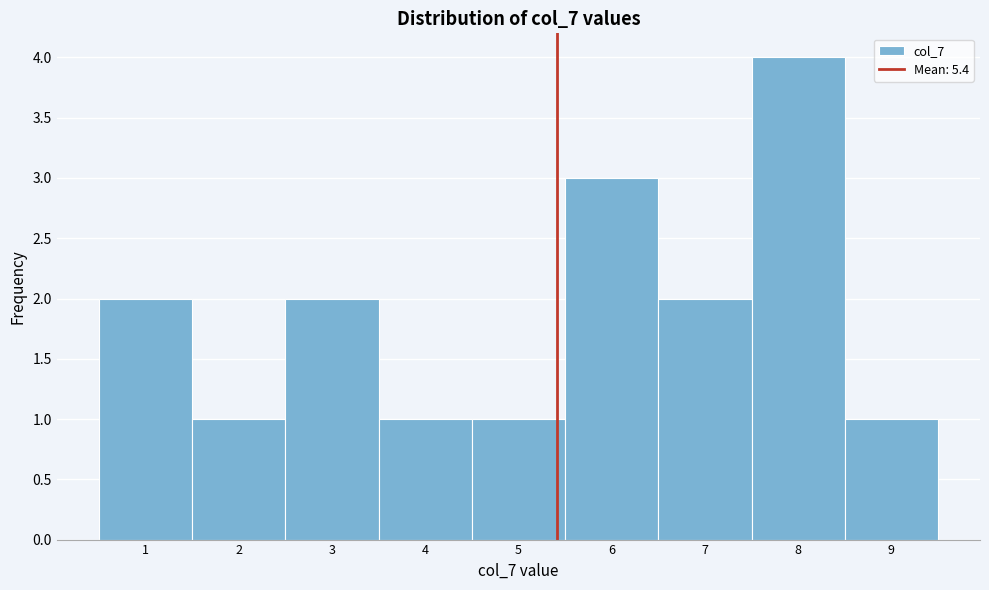

Reading left to right, transcribe this chart: for each bar, give the range it covers on the x-axis and its height. The values are not printed on the chart, so give them approximately, as read against the axis.

0.5 to 1.5: 2
1.5 to 2.5: 1
2.5 to 3.5: 2
3.5 to 4.5: 1
4.5 to 5.5: 1
5.5 to 6.5: 3
6.5 to 7.5: 2
7.5 to 8.5: 4
8.5 to 9.5: 1